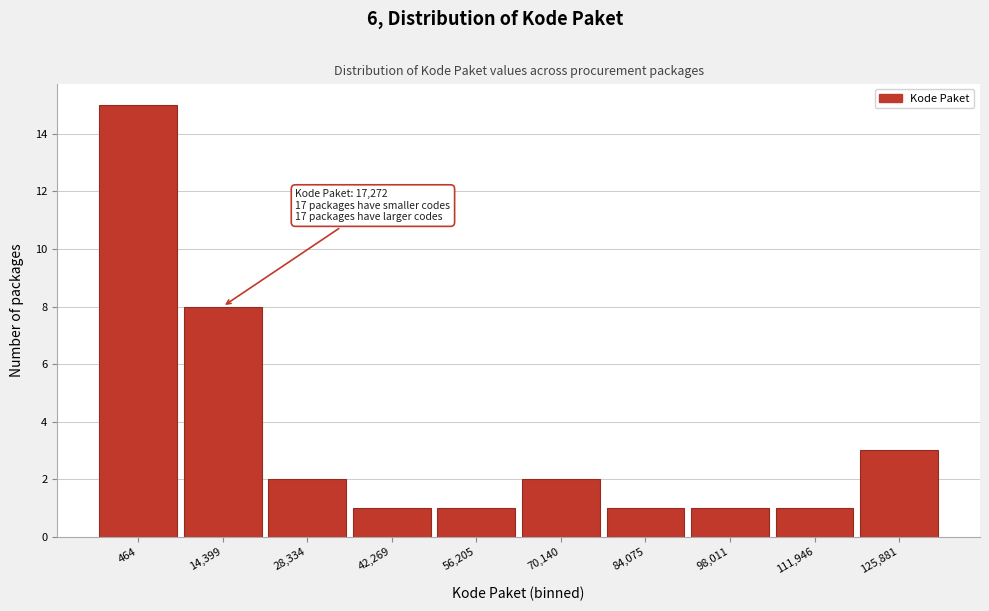

Reading right to left, extract all data points from this chart.

125,881=3	111,946=1	98,011=1	84,075=1	70,140=2	56,205=1	42,269=1	28,334=2	14,399=8	464=15